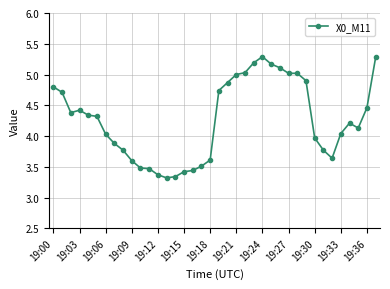

Count the number of values greater than 4.

23